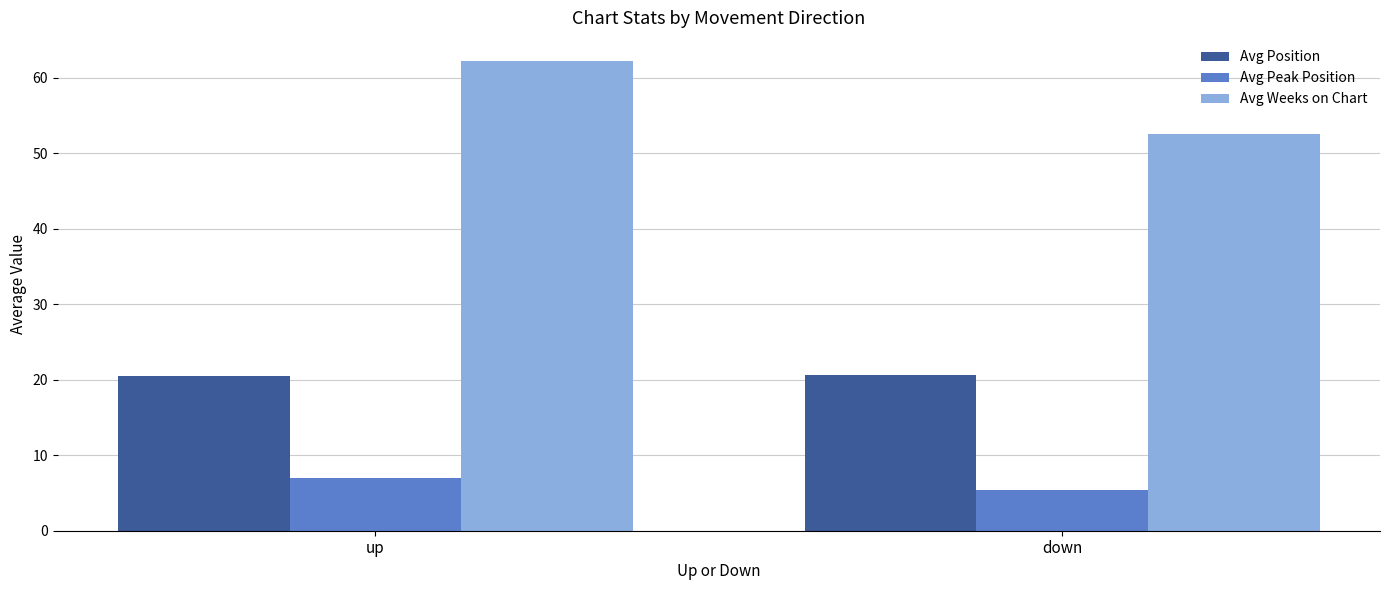

What is the difference between the maximum and minimum values in the Avg Peak Position series?

1.6